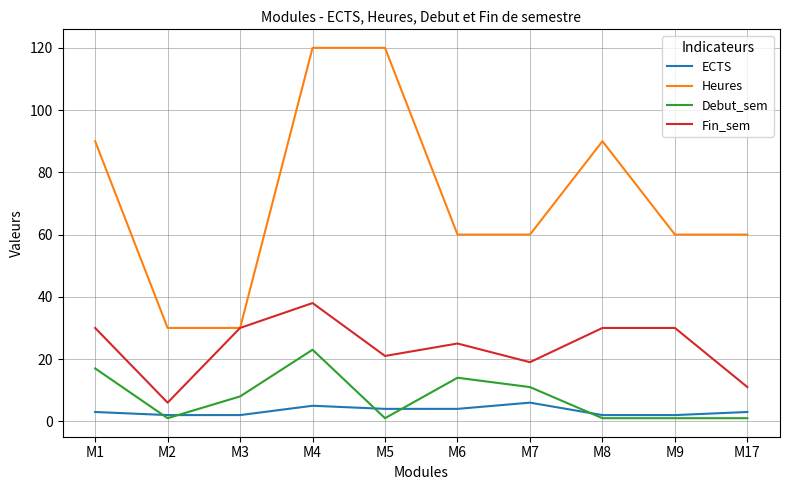

At M4, list the series in order from smallest to largest.

ECTS, Debut_sem, Fin_sem, Heures